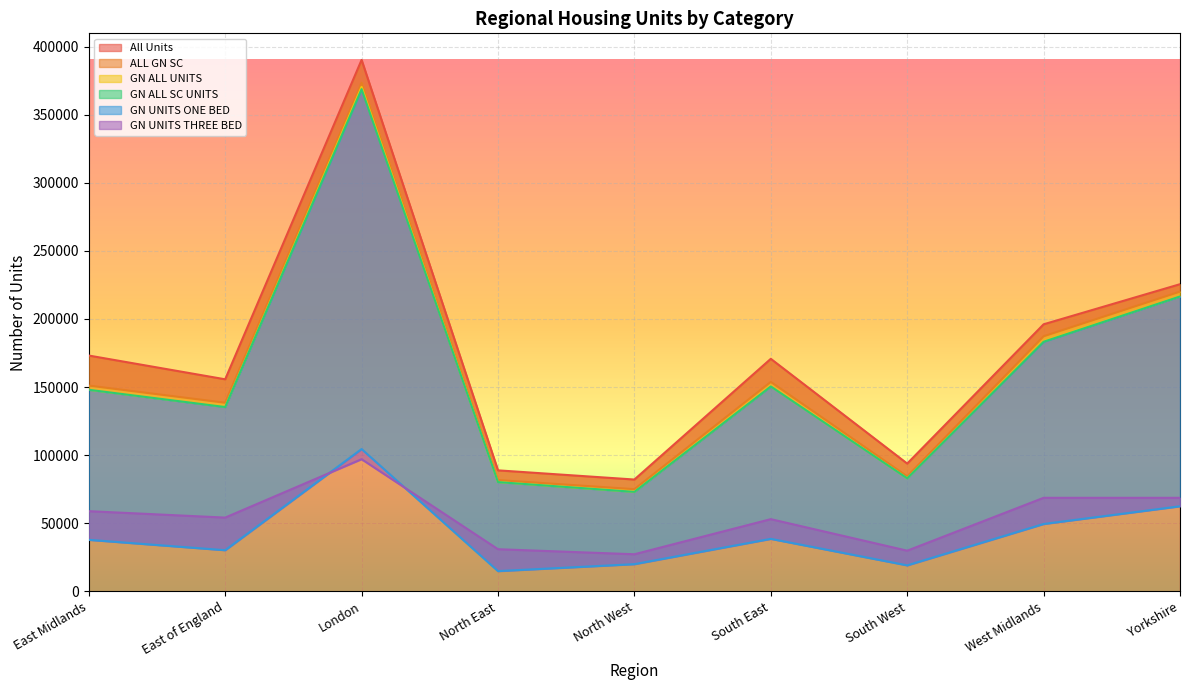

Is it true that ALL GN SC equals 153811 at South East?

True